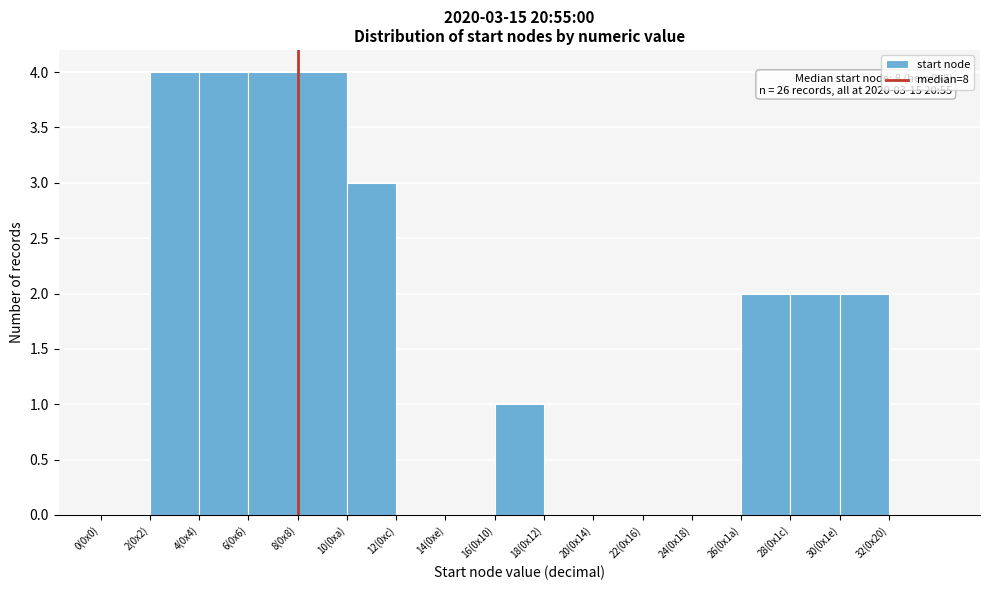

Reading left to right, extract all data points from this chart.

0(0x0)=0	2(0x2)=4	4(0x4)=4	6(0x6)=4	8(0x8)=4	10(0xa)=3	12(0xc)=0	14(0xe)=0	16(0x10)=1	18(0x12)=0	20(0x14)=0	22(0x16)=0	24(0x18)=0	26(0x1a)=2	28(0x1c)=2	30(0x1e)=2	32(0x20)=0